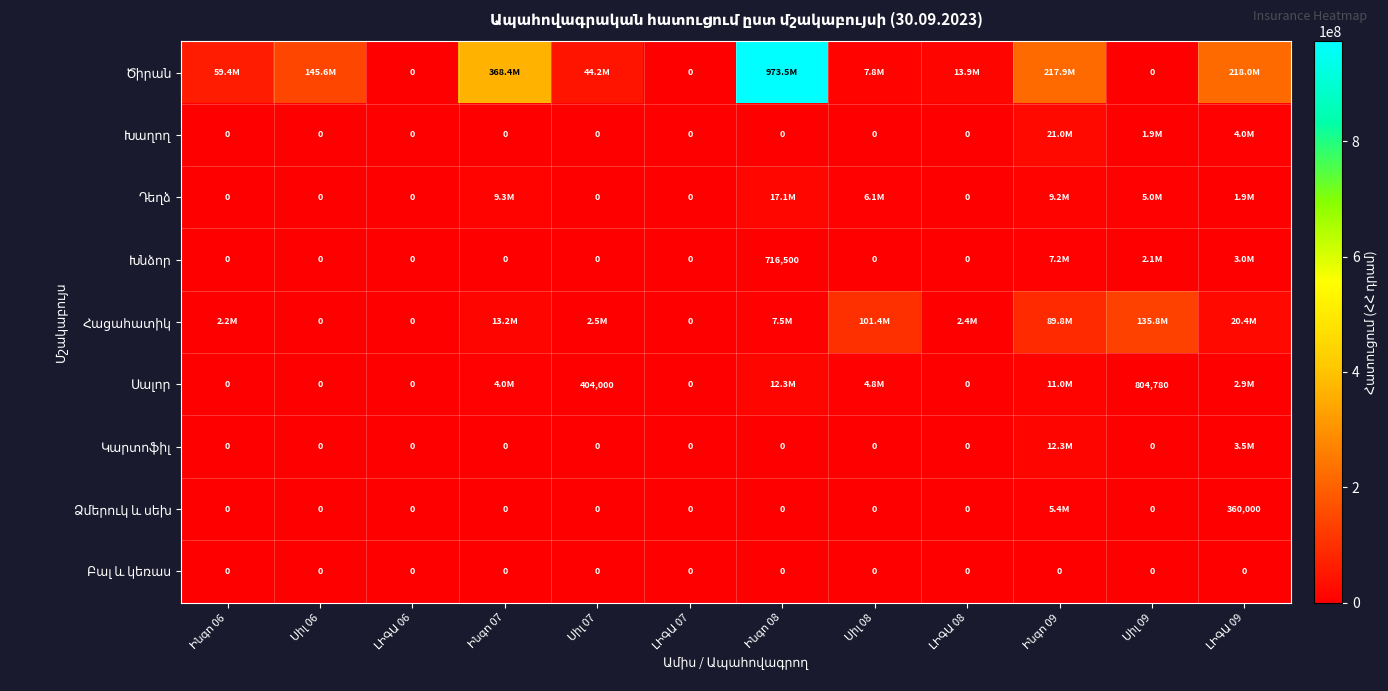

At which label does Կարտոֆիլ reach its peak?

Ինգո 09